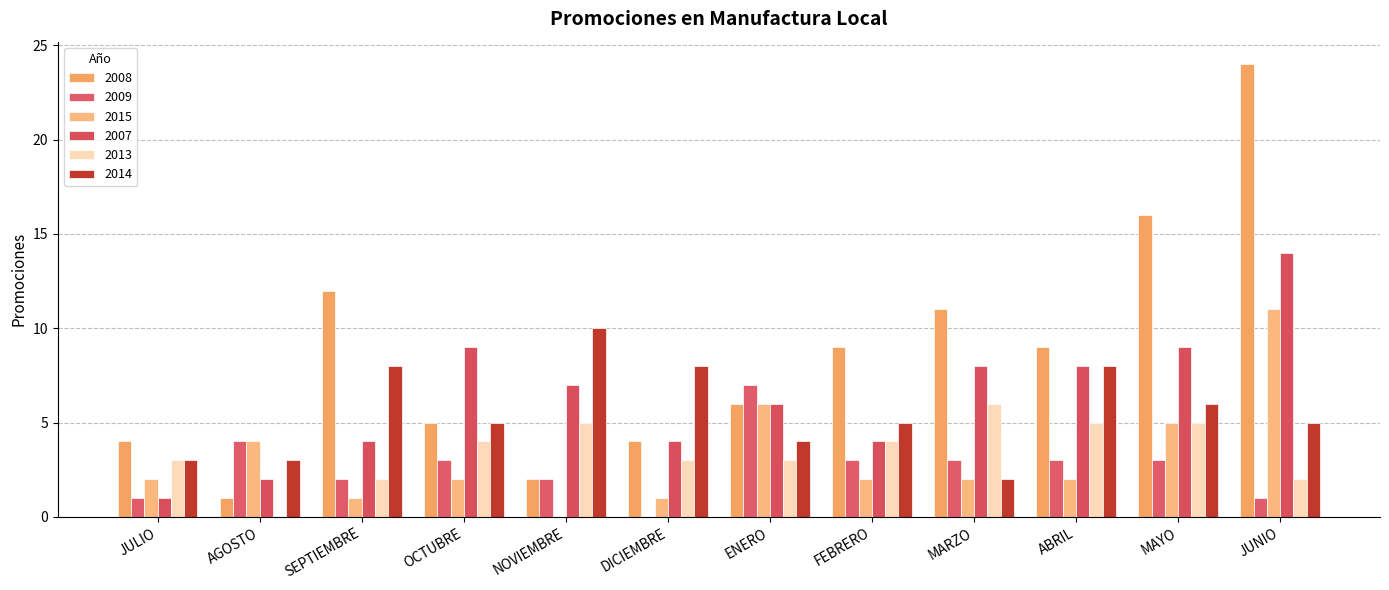

The 2008 series shows 3 at OCTUBRE. True or false?

False